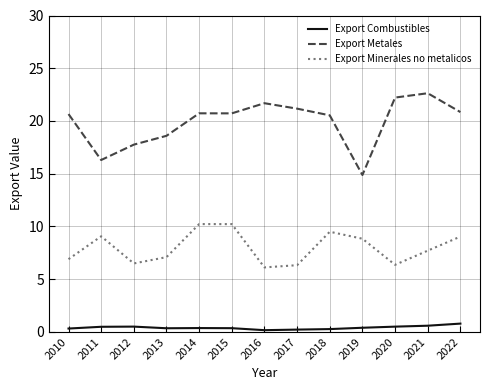

Is it true that Export Combustibles equals 0.8 at 2022?

True